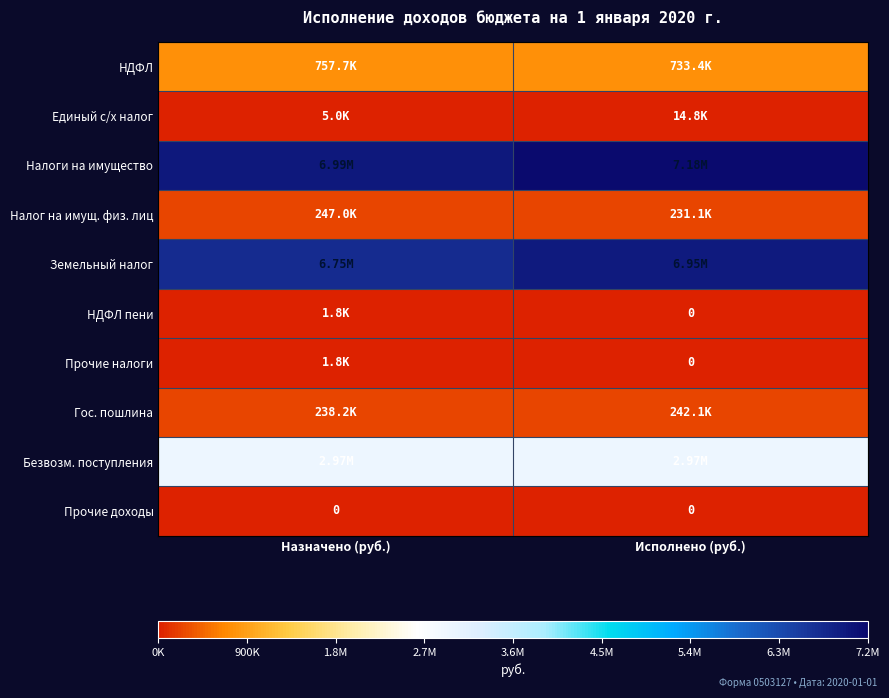

The value of Прочие налоги at Исполнено (руб.) is -669.2. True or false?

False